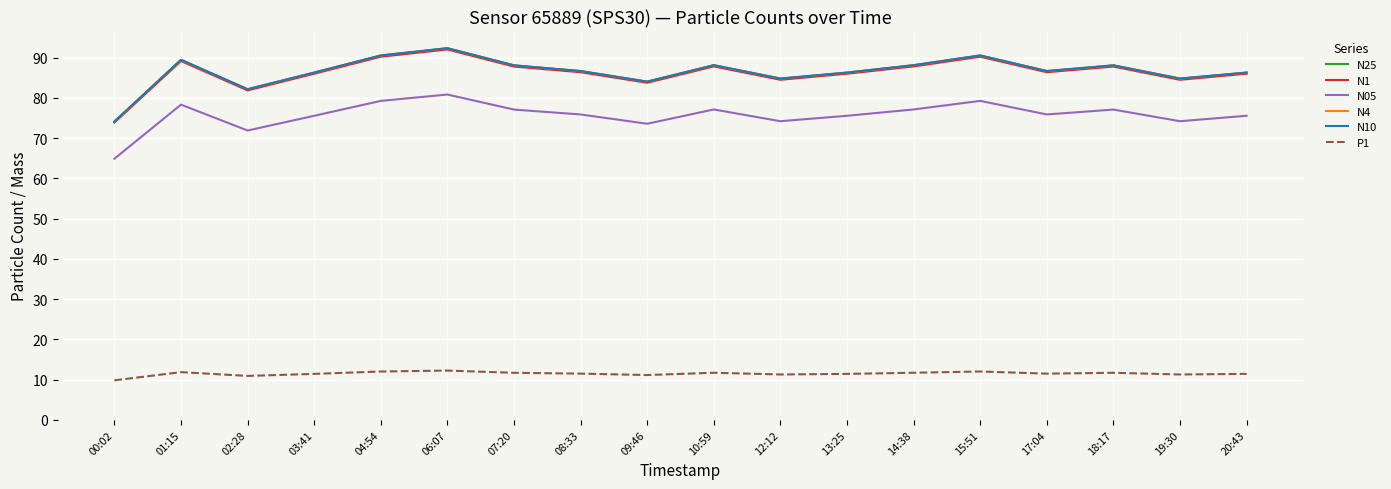

Is the value of N05 at 14:38 greater than the value of N25 at 10:59?

No